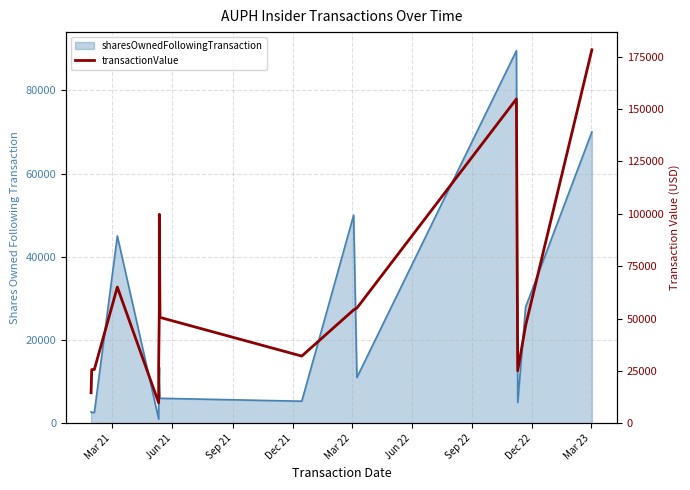

What is the sum of the values at Jun 21 and Mar 23?

76177